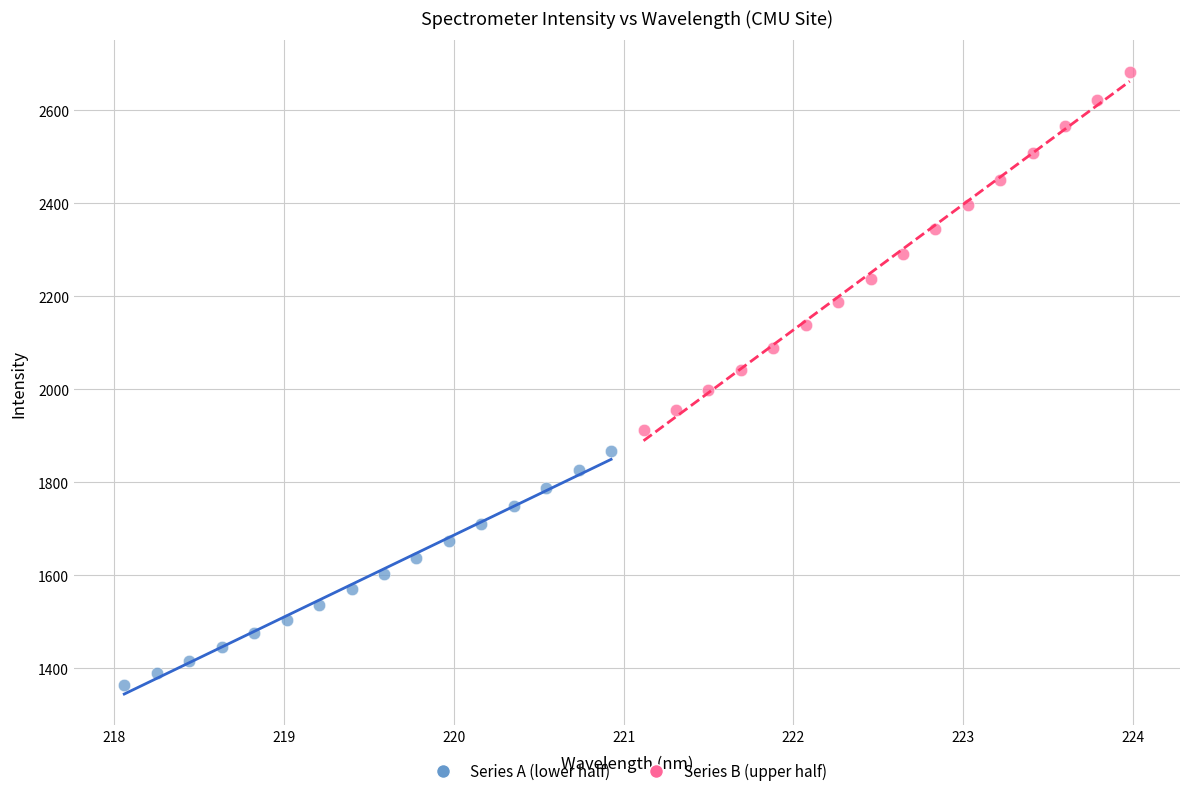

Which series contains the highest Y value?

Series B (upper half)